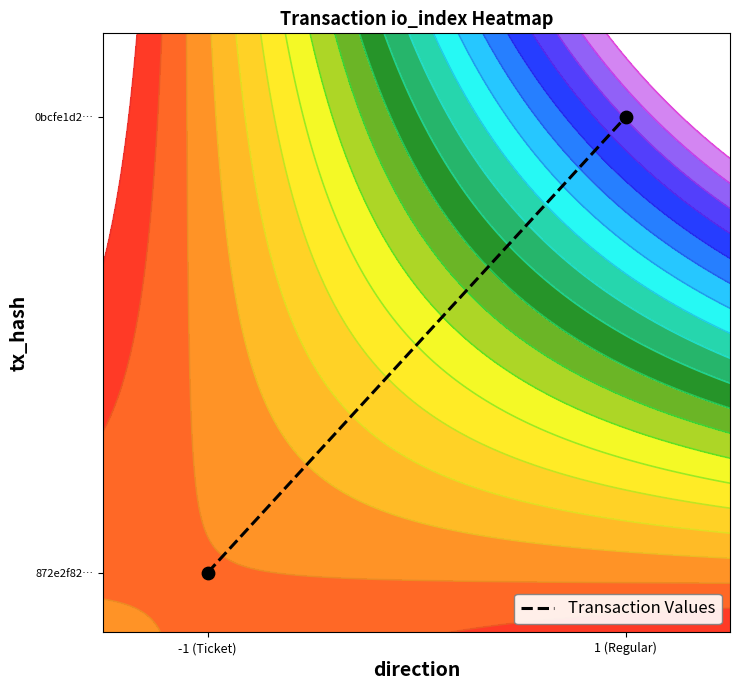

What is the greatest value displayed?

38